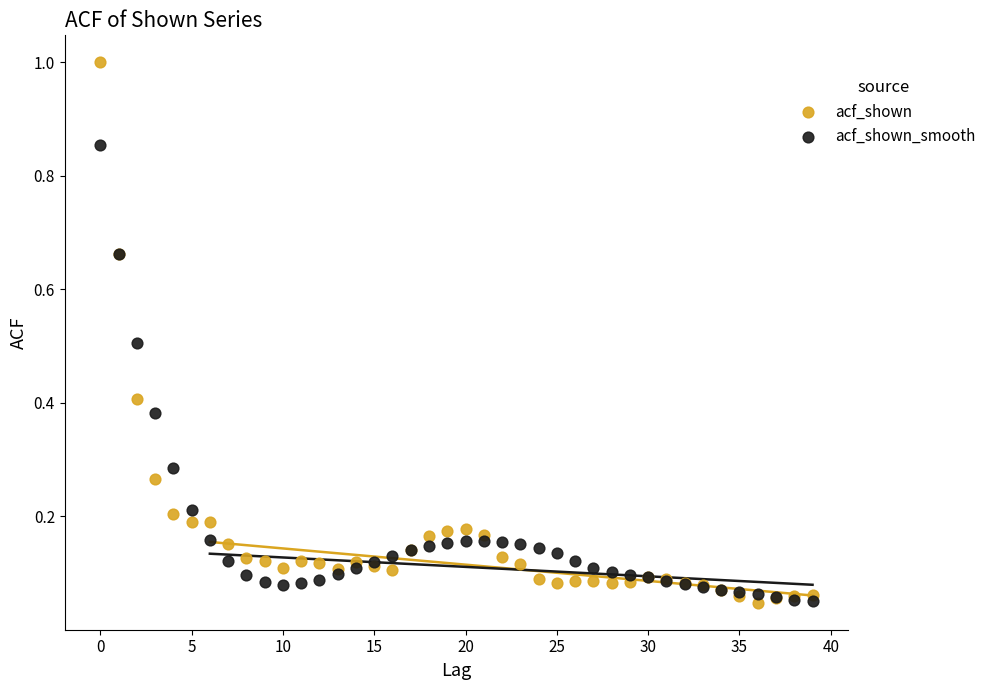

Which series contains the highest Y value?

acf_shown